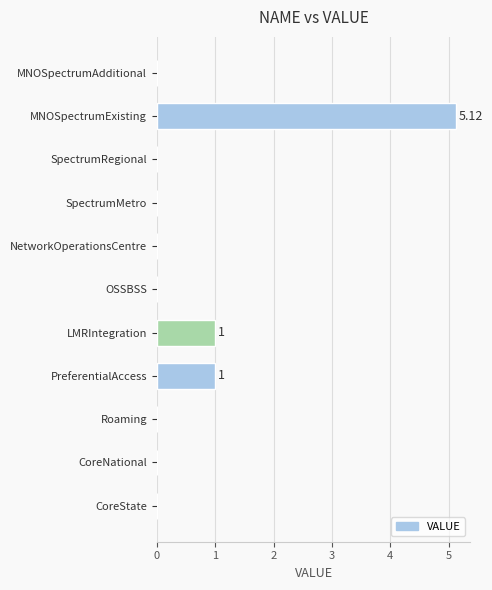

Which label corresponds to the largest value in the chart?

MNOSpectrumExisting